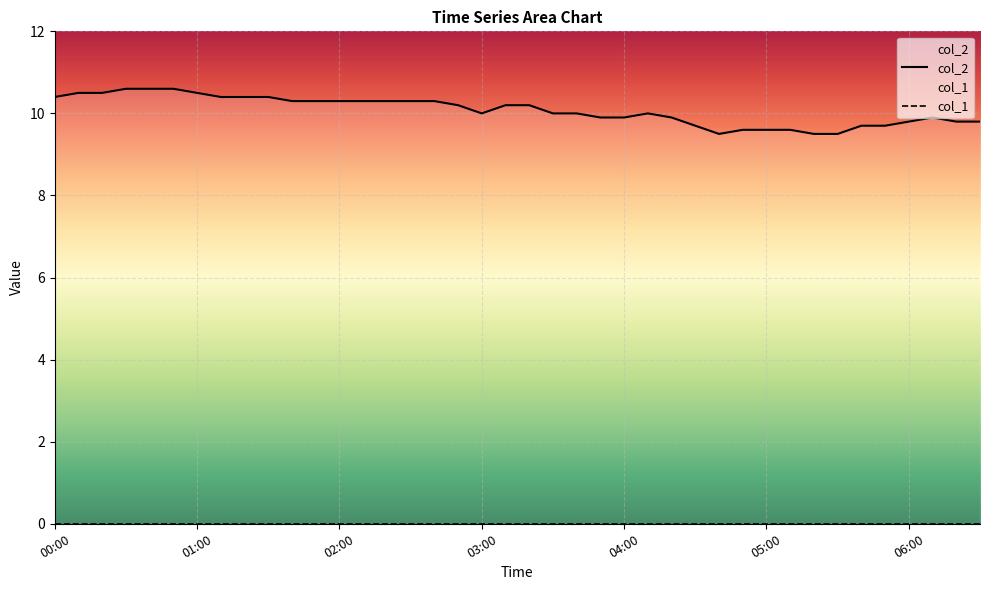

What is the average value?

10.1